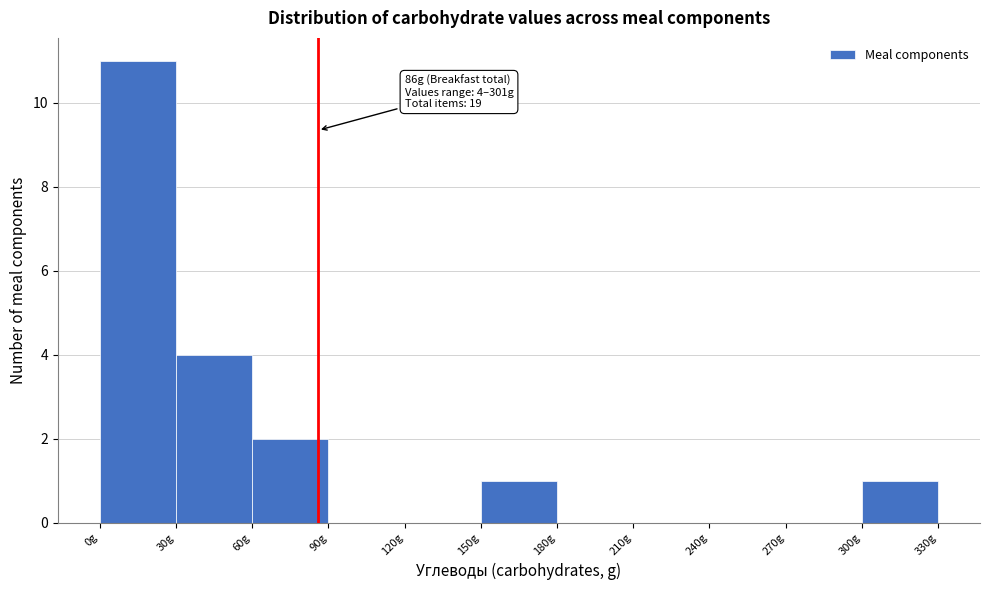

Over which range of the x-axis is the bar tallest?

0 to 30